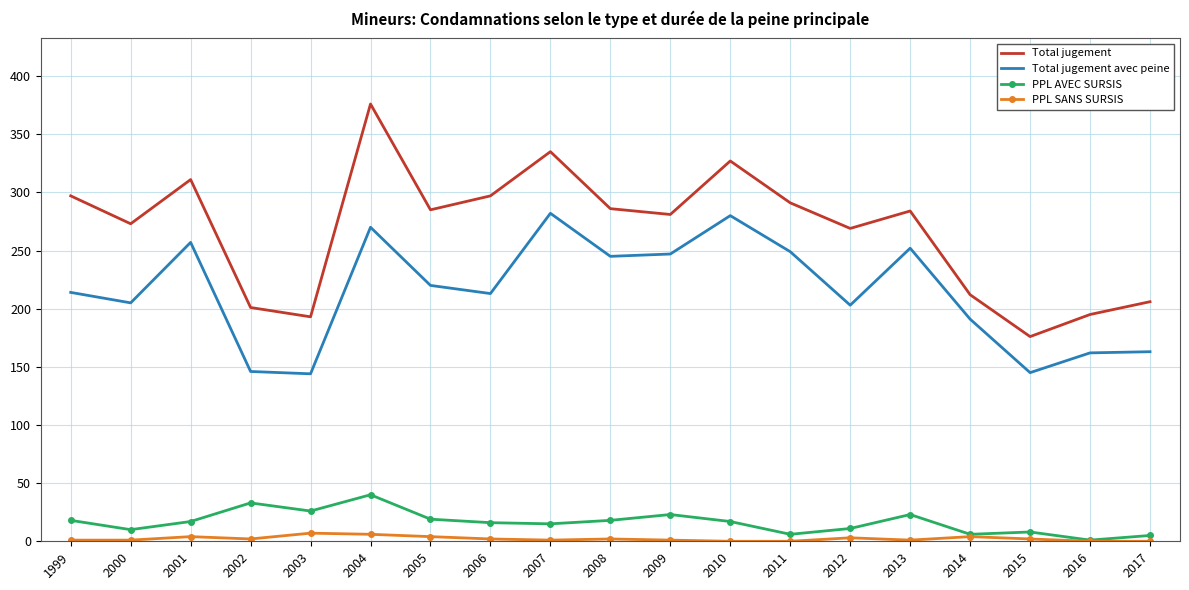

Where is the first local minimum for Total jugement?

2000